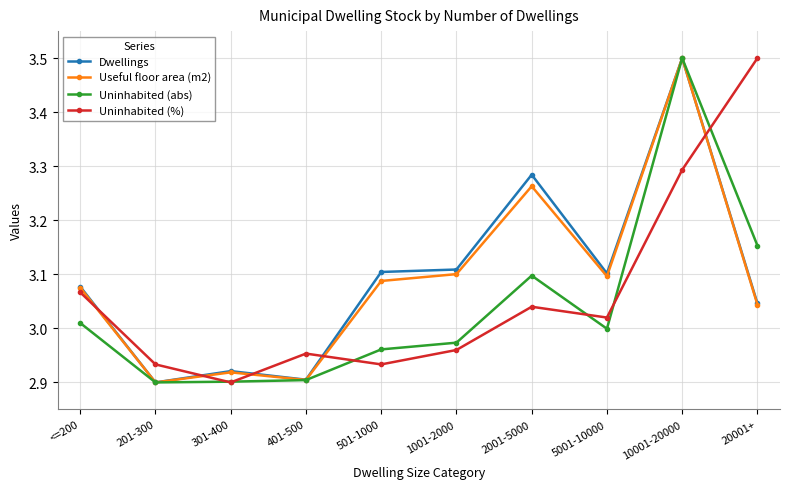

How many lines are shown in the chart?

4